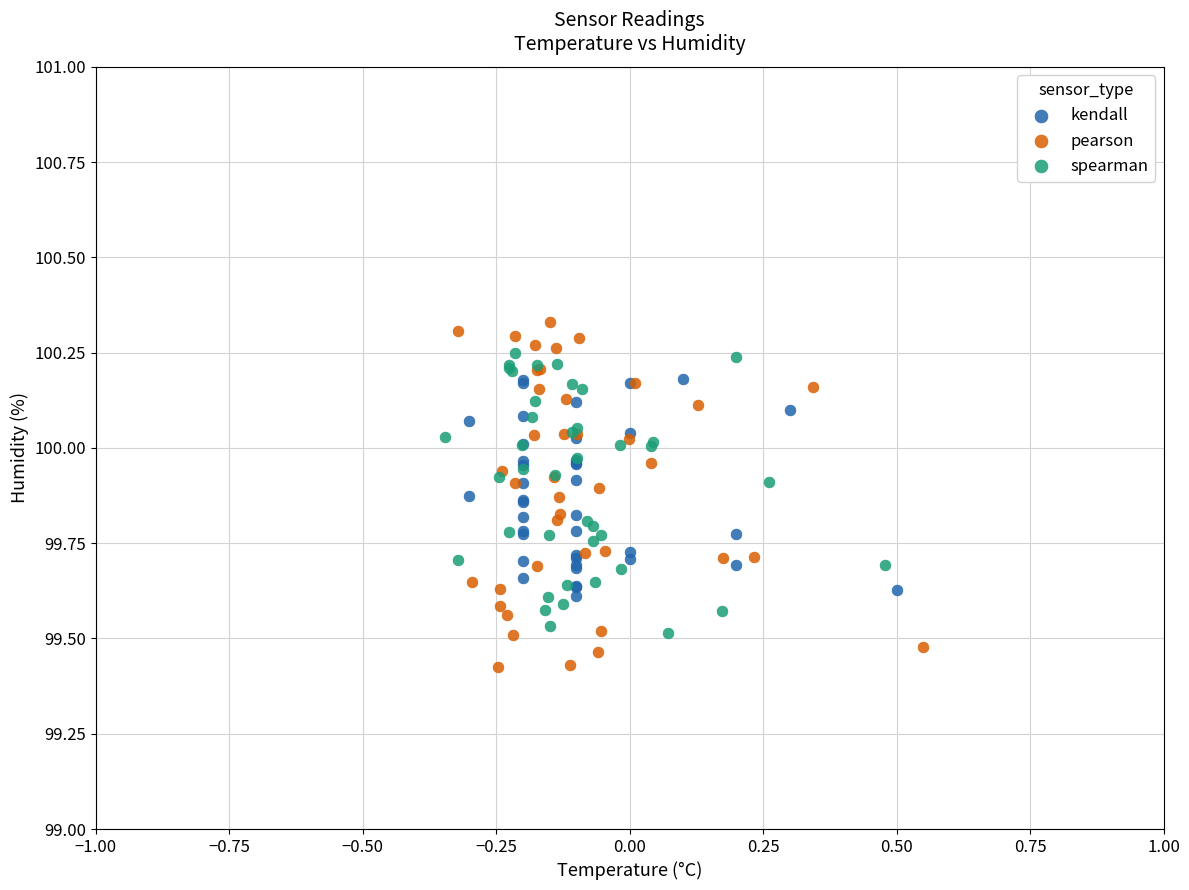

Which series has the largest Y range (max minus min)?

pearson